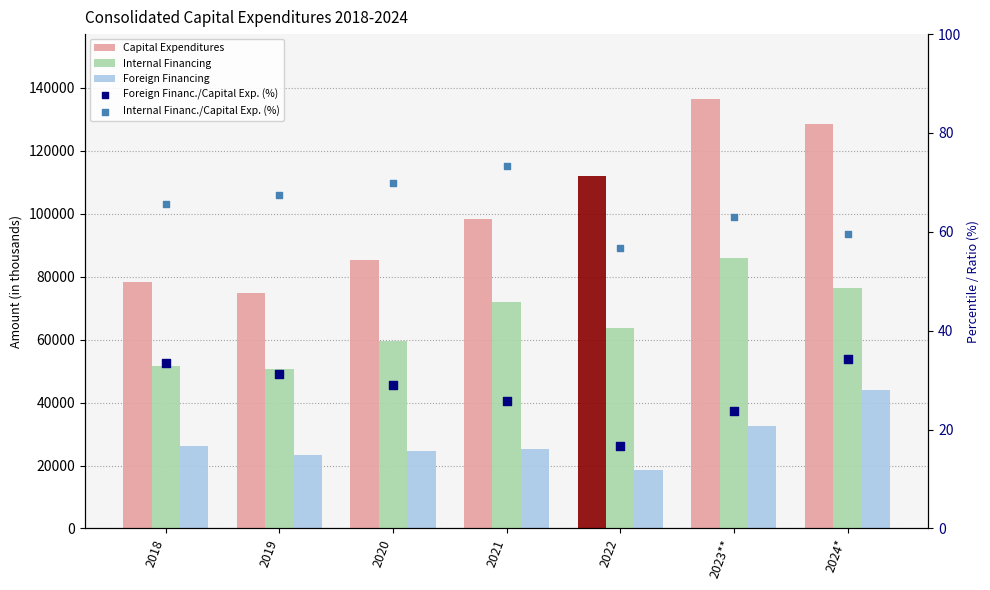

Which series has the largest total across all categories?

Capital Expenditures